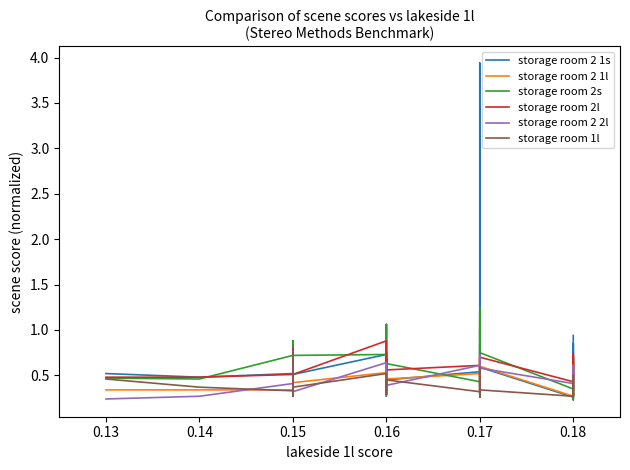

What is the lowest value of the storage room 2 1l series?

0.3